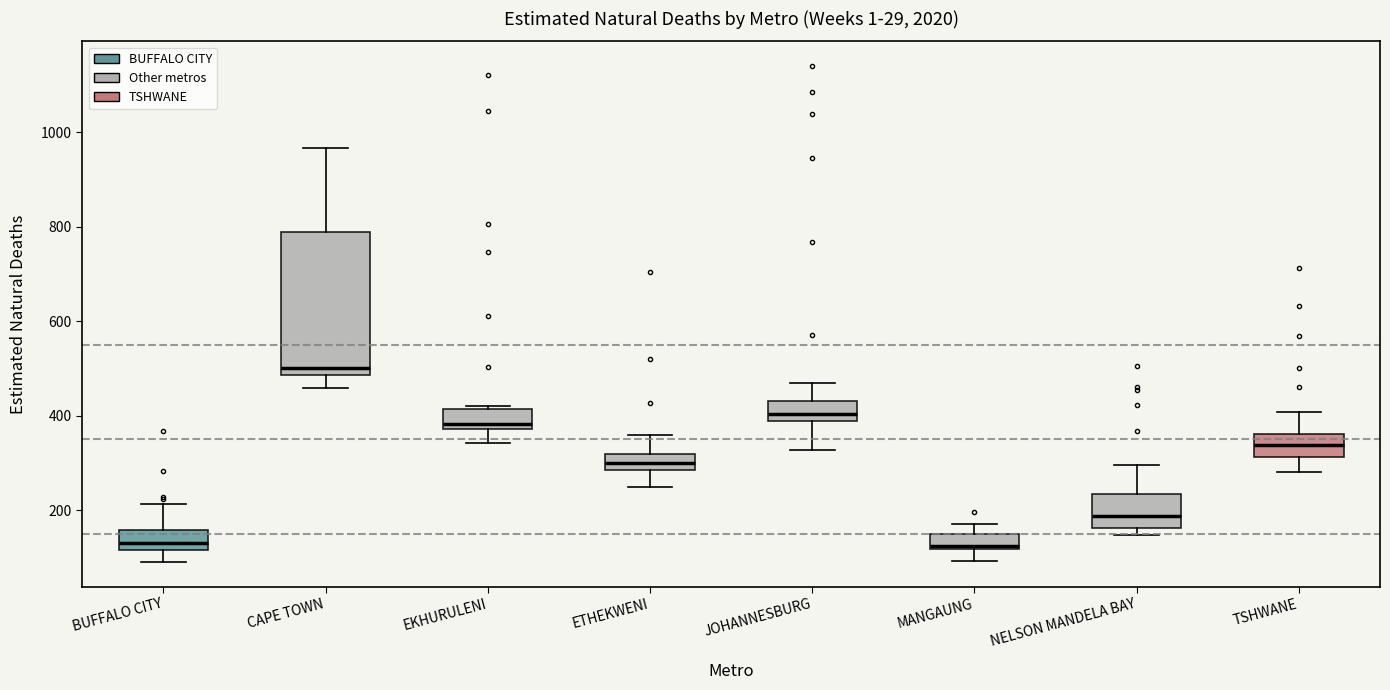

Where is the upper edge of the box for NELSON MANDELA BAY on the y-axis? The values are not printed on the chart, so give them approximately, as read against the axis.

240